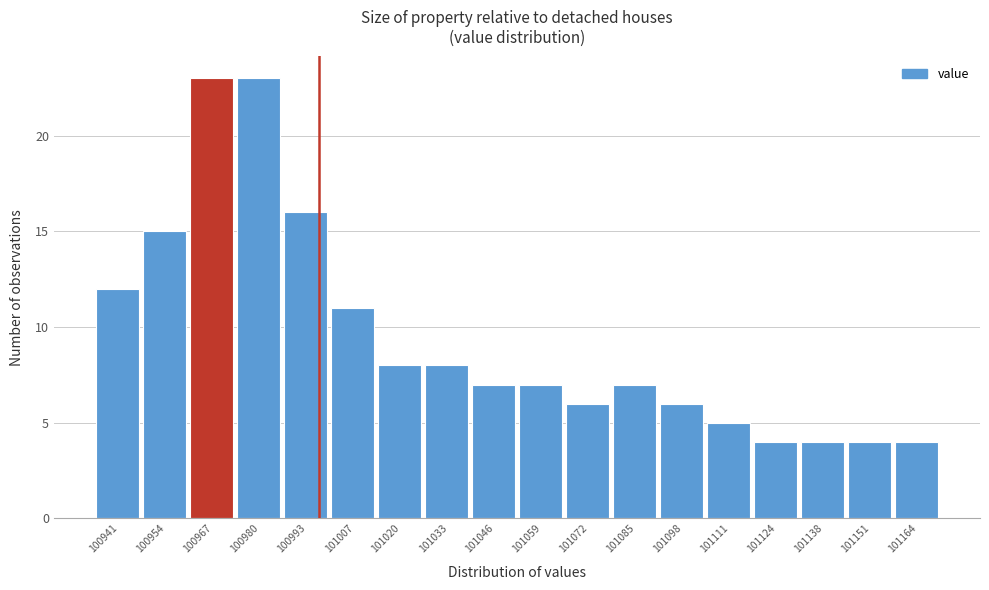

Reading left to right, what are all the values shown in this chart?

12	15	23	23	16	11	8	8	7	7	6	7	6	5	4	4	4	4